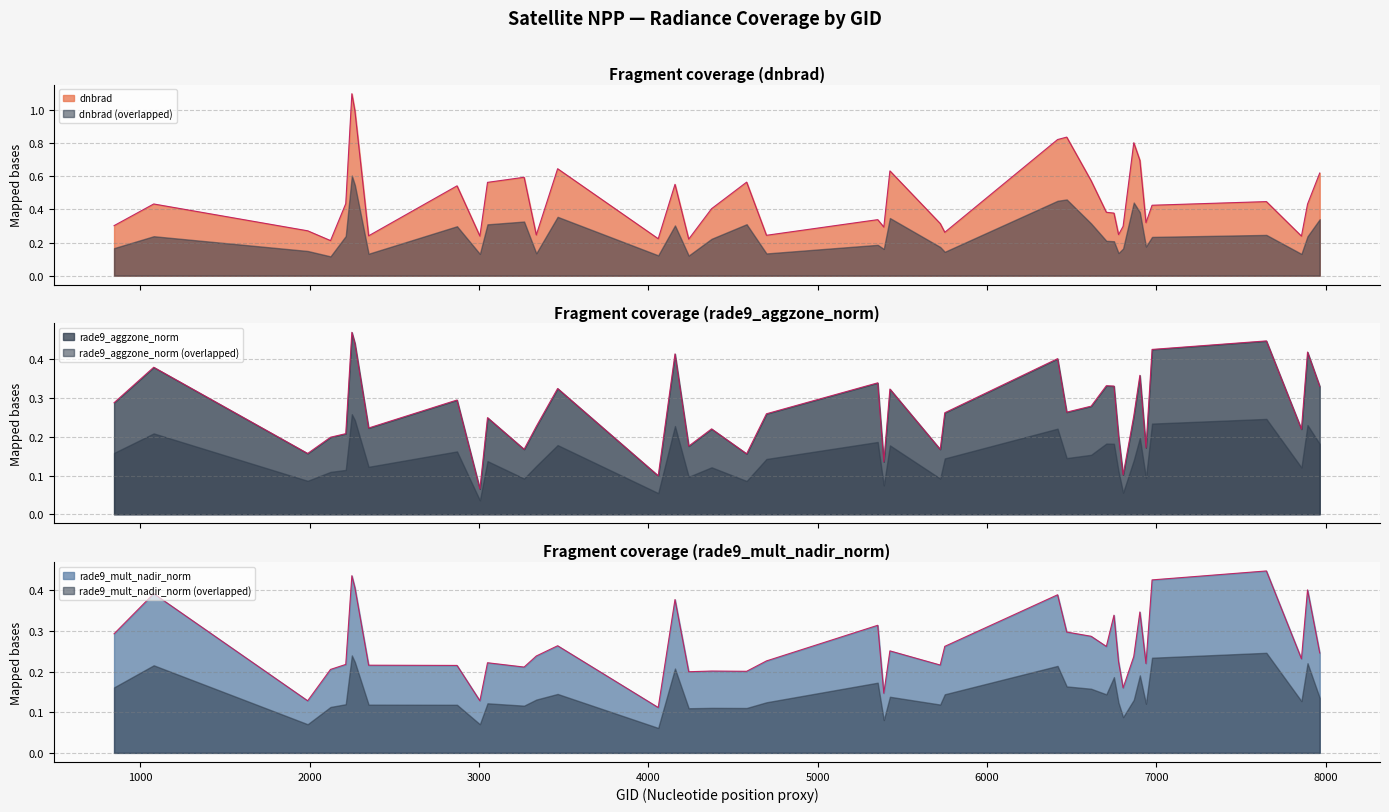

Reading left to right, what are all the values shown in this chart?

dnbrad: 0.3	0.4	0.3	0.2	0.4	1.1	1.0	0.2	0.5	0.2	0.6	0.6	0.2	0.6	0.2	0.6	0.2	0.4	0.6	0.2	0.3	0.3	0.6	0.3	0.3	0.8	0.8	0.6	0.4	0.4	0.2	0.3	0.8	0.7	0.3	0.4	0.4	0.2	0.4	0.6
rade9_aggzone_norm: 0.3	0.4	0.2	0.2	0.2	0.5	0.4	0.2	0.3	0.1	0.2	0.2	0.2	0.3	0.1	0.4	0.2	0.2	0.2	0.3	0.3	0.1	0.3	0.2	0.3	0.4	0.3	0.3	0.3	0.3	0.2	0.1	0.3	0.4	0.2	0.4	0.4	0.2	0.4	0.3
rade9_mult_nadir_norm: 0.3	0.4	0.1	0.2	0.2	0.4	0.4	0.2	0.2	0.1	0.2	0.2	0.2	0.3	0.1	0.4	0.2	0.2	0.2	0.2	0.3	0.1	0.3	0.2	0.3	0.4	0.3	0.3	0.3	0.3	0.2	0.2	0.2	0.3	0.2	0.4	0.4	0.2	0.4	0.2